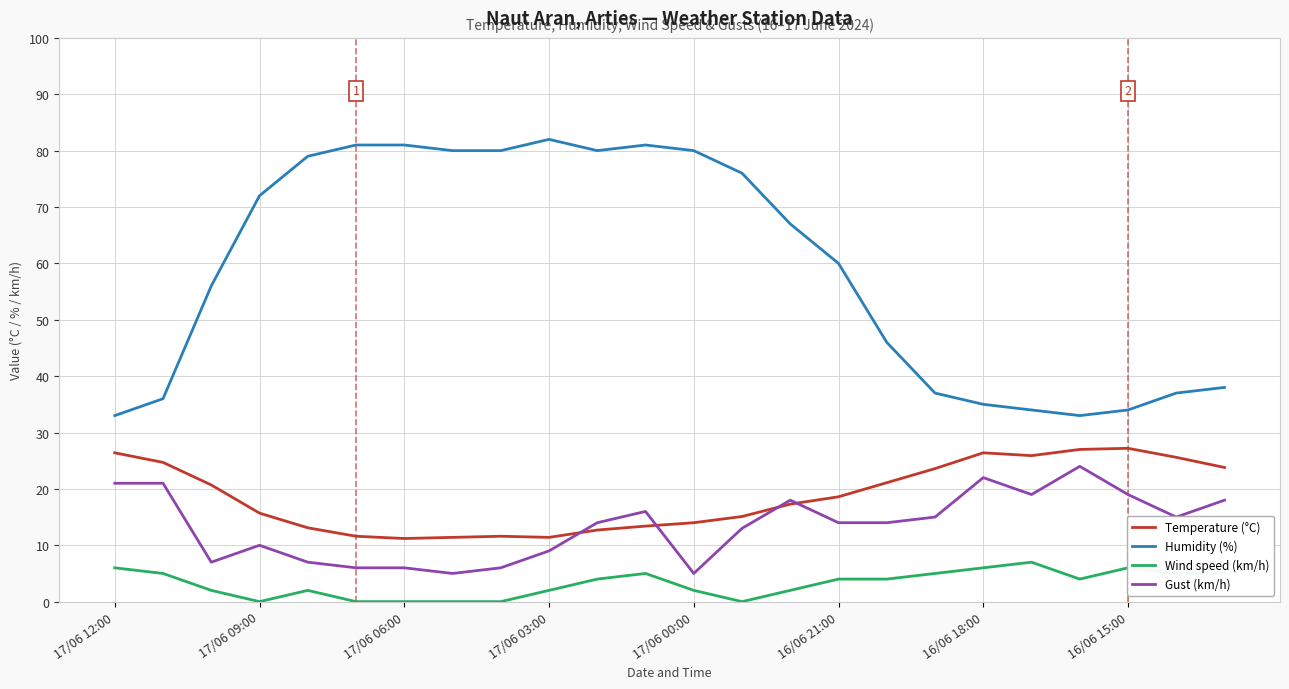

True or false: Temperature (°C) and Wind speed (km/h) intersect in this chart.

False